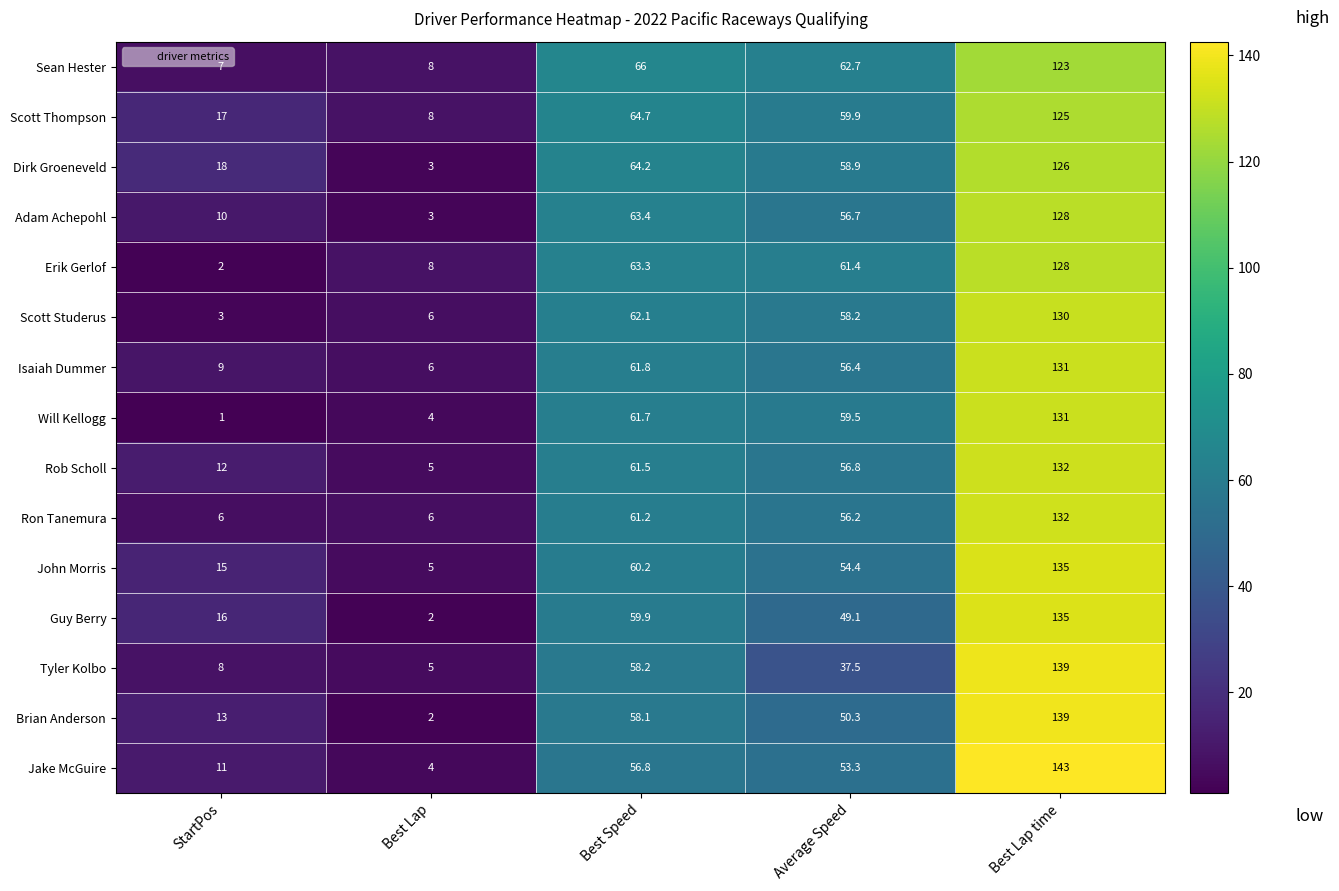

Rank the series at Average Speed from highest to lowest value.

Sean Hester, Erik Gerlof, Scott Thompson, Will Kellogg, Dirk Groeneveld, Scott Studerus, Rob Scholl, Adam Achepohl, Isaiah Dummer, Ron Tanemura, John Morris, Jake McGuire, Brian Anderson, Guy Berry, Tyler Kolbo